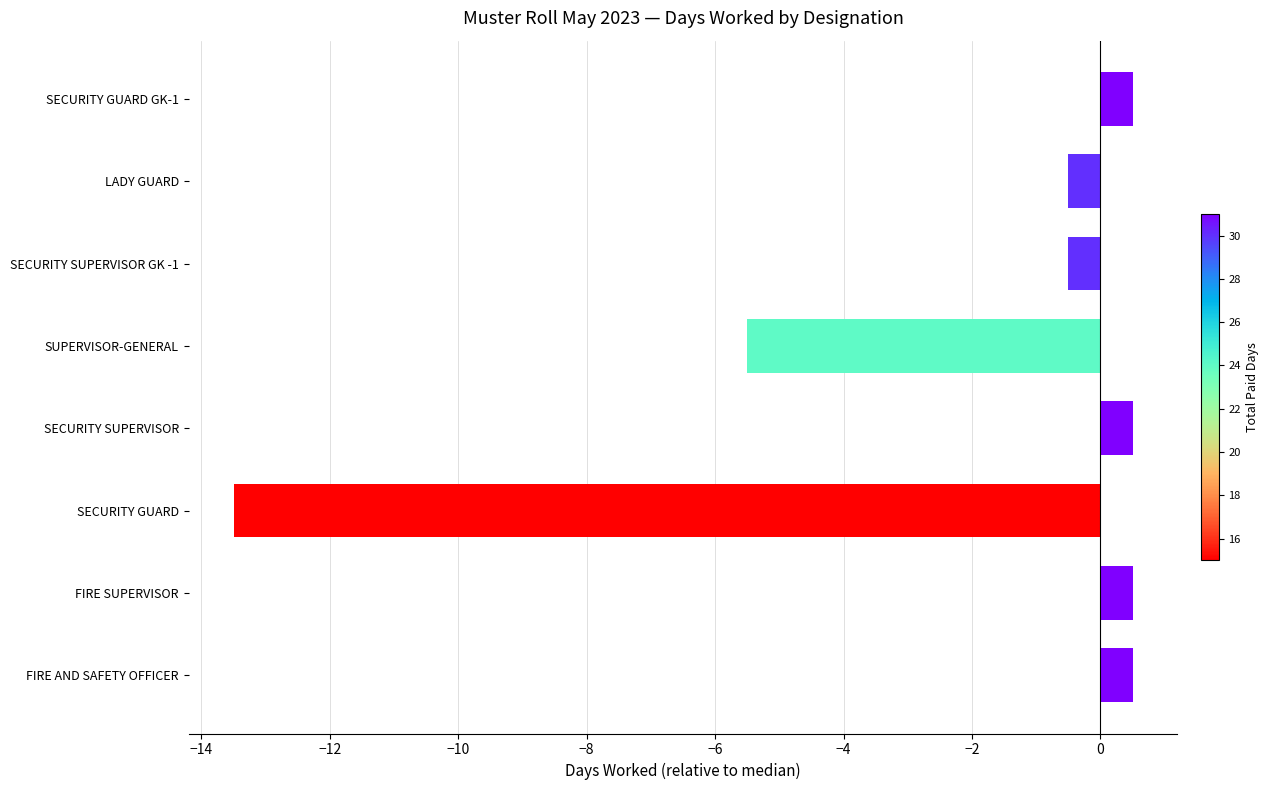

Reading top to bottom, list all the values displayed in this chart.

0.5	-0.5	-0.5	-5.5	0.5	-13.5	0.5	0.5